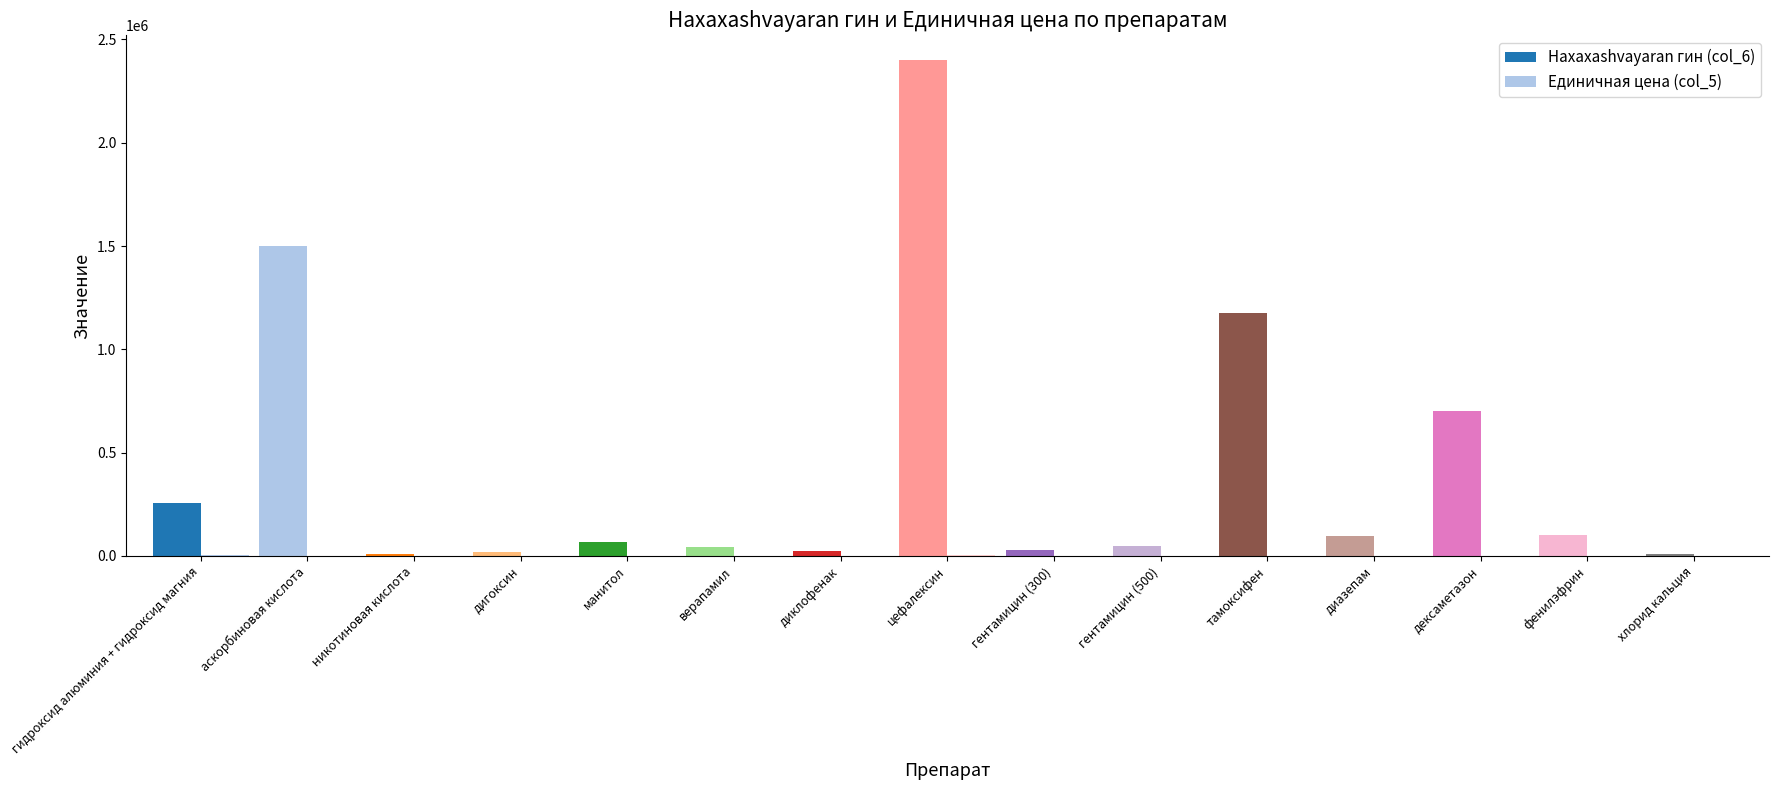

The Нахахаshvayaran гин (col_6) series shows 2613 at хлорид кальция. True or false?

False